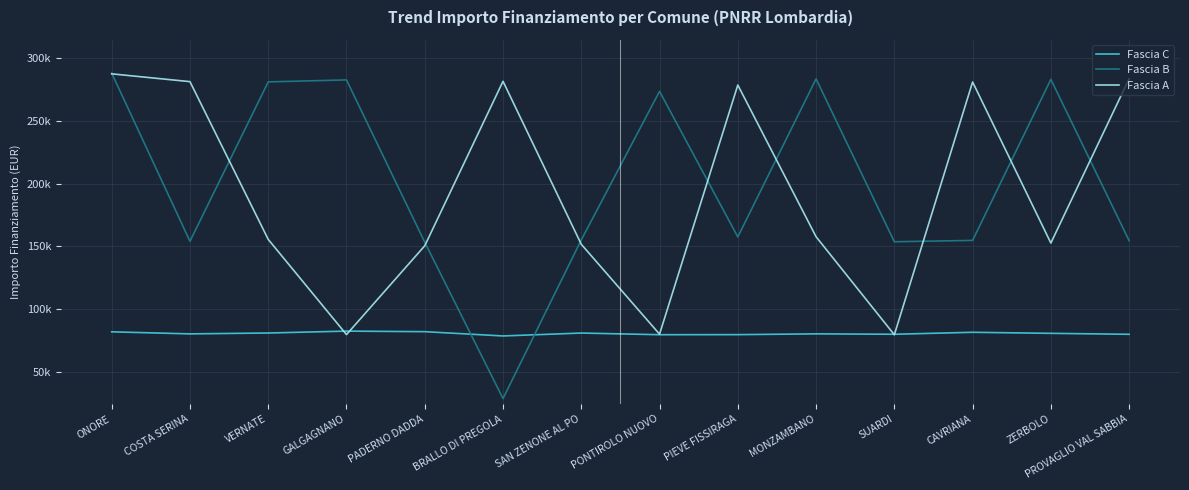

How many data points in Fascia A are less than 157759?

7